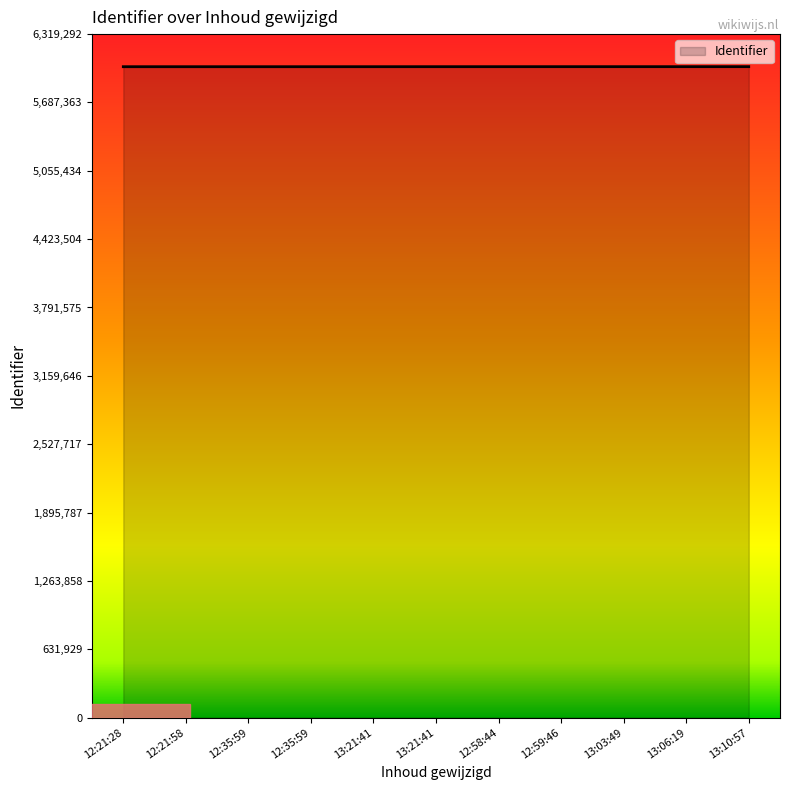

List the labels in order of value, smallest first.

12:21:28, 12:21:58, 12:35:59, 12:35:59, 13:21:41, 13:21:41, 12:58:44, 12:59:46, 13:03:49, 13:06:19, 13:10:57